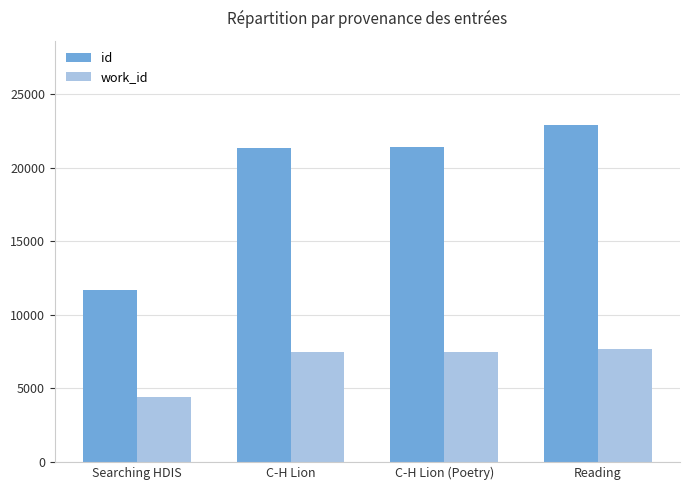

What are all the series names shown in the legend?

id, work_id